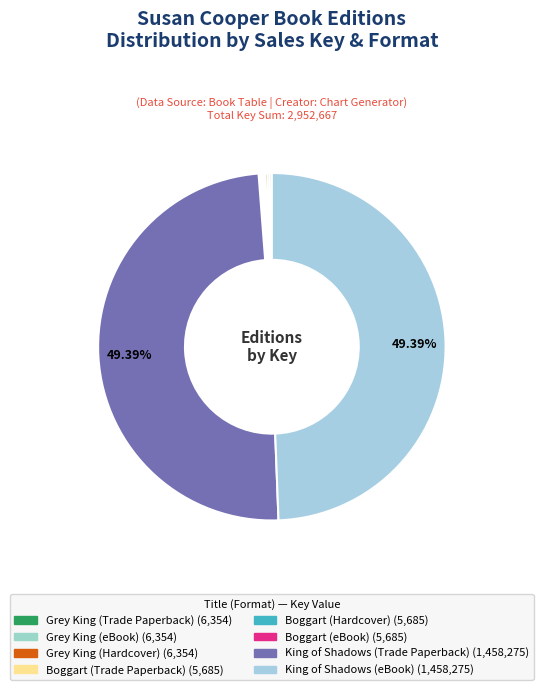

Approximately how many times larger is the value at Boggart (eBook) compared to Grey King (eBook)?

0.9